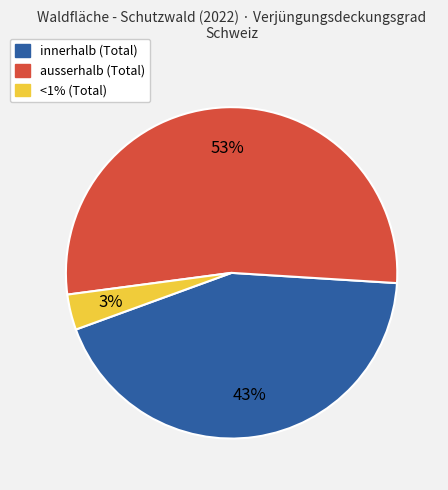

How many segments does this pie chart have?

3